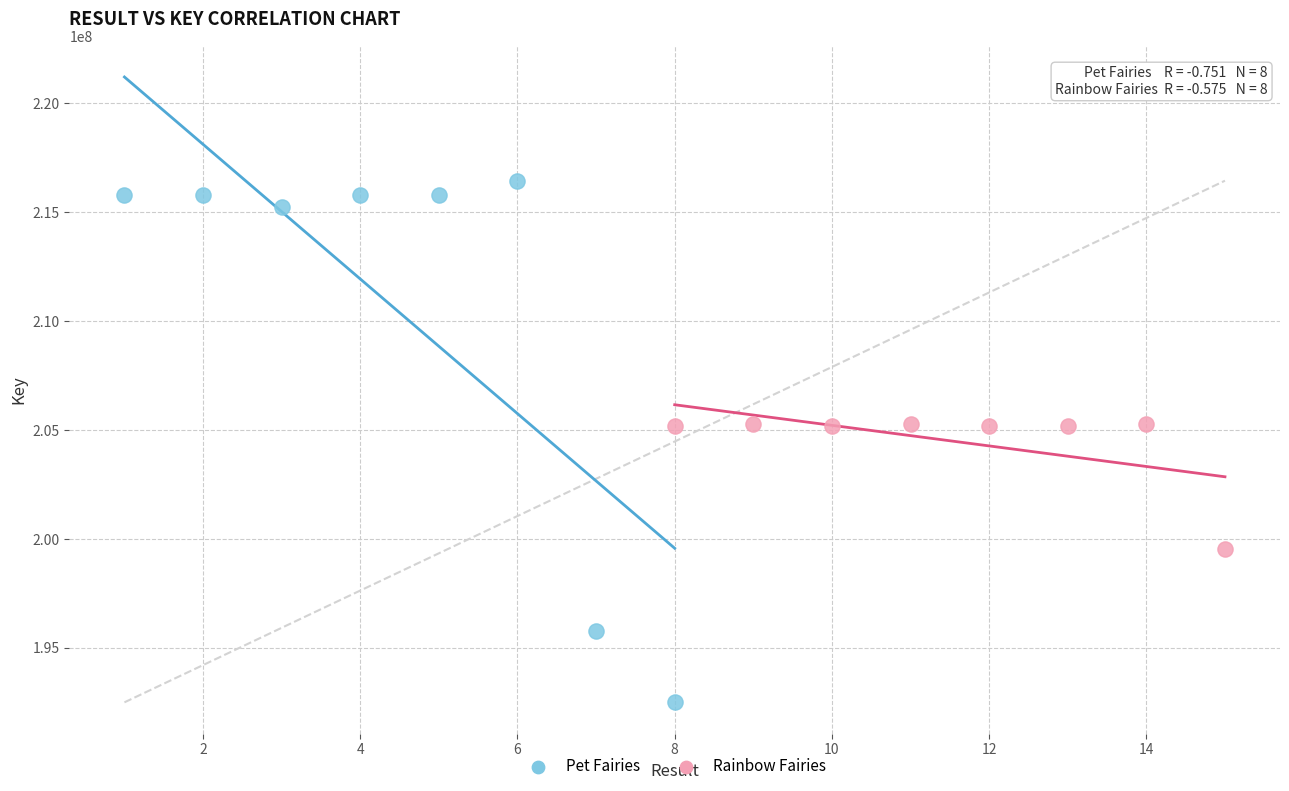

Which series reaches the maximum Y coordinate?

Pet Fairies